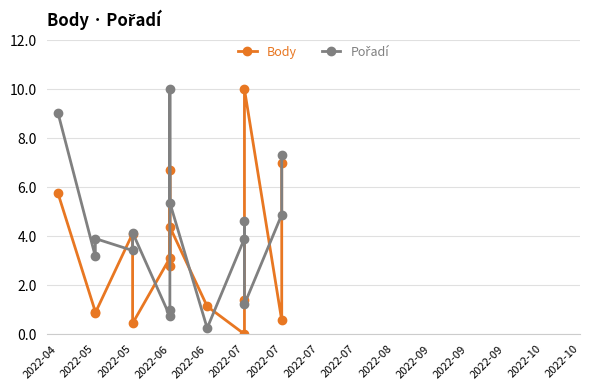

Which series has the largest total across all categories?

Pořadí